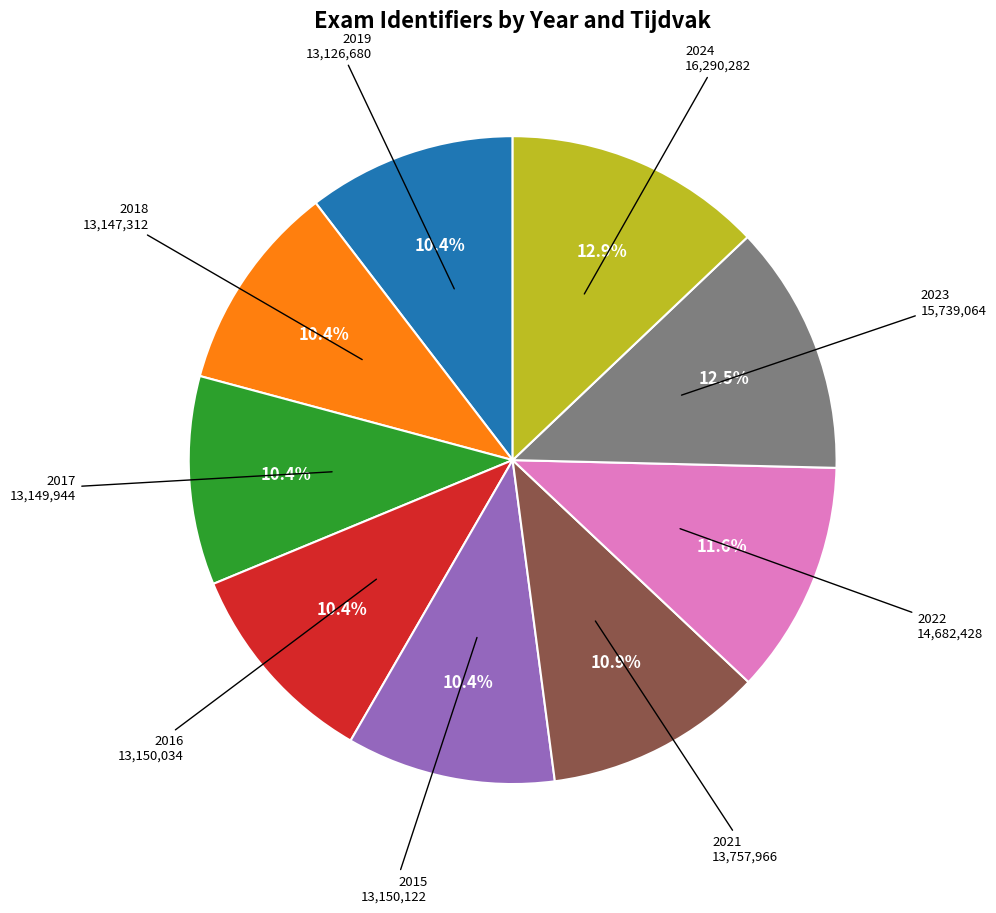

What percentage do 2022 and 2021 together represent?

22.5%